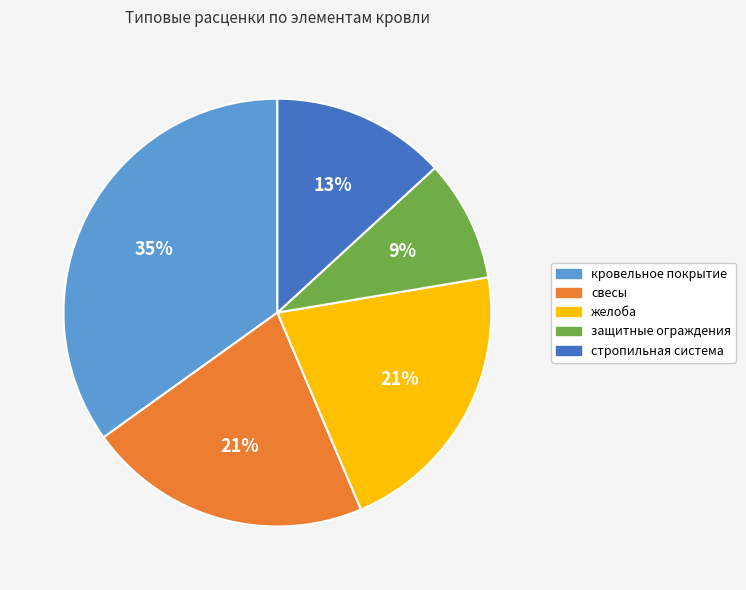

To the nearest percent, what portion does свесы represent?

21%